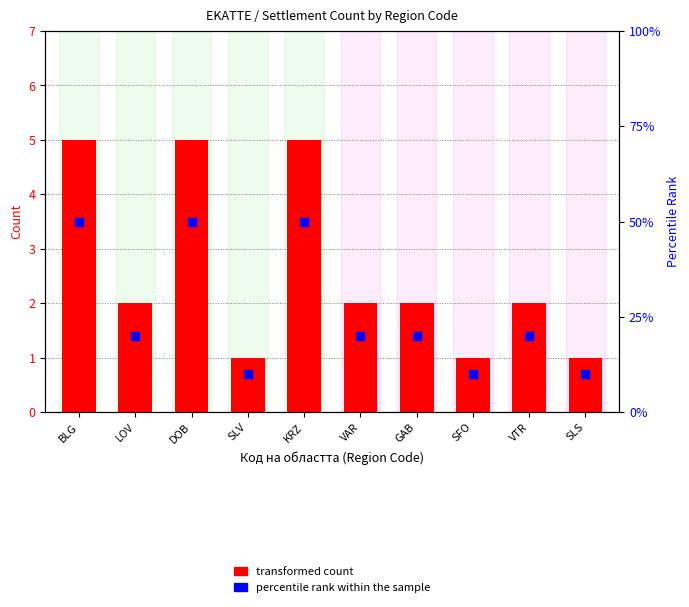

What are all the series names shown in the legend?

transformed count, percentile rank within the sample